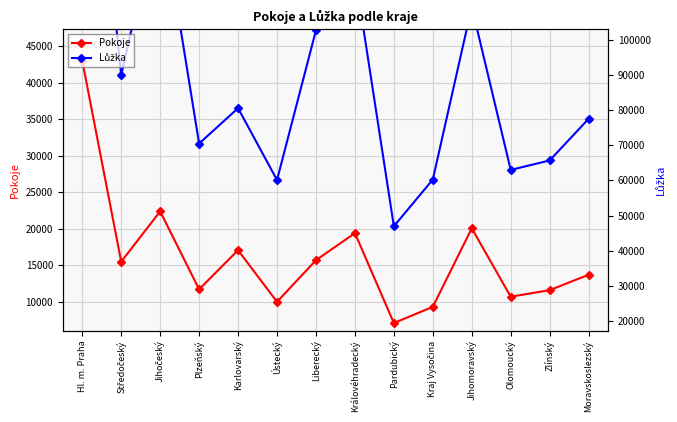

Which category has the highest value in the Pokoje series?

Hl. m. Praha